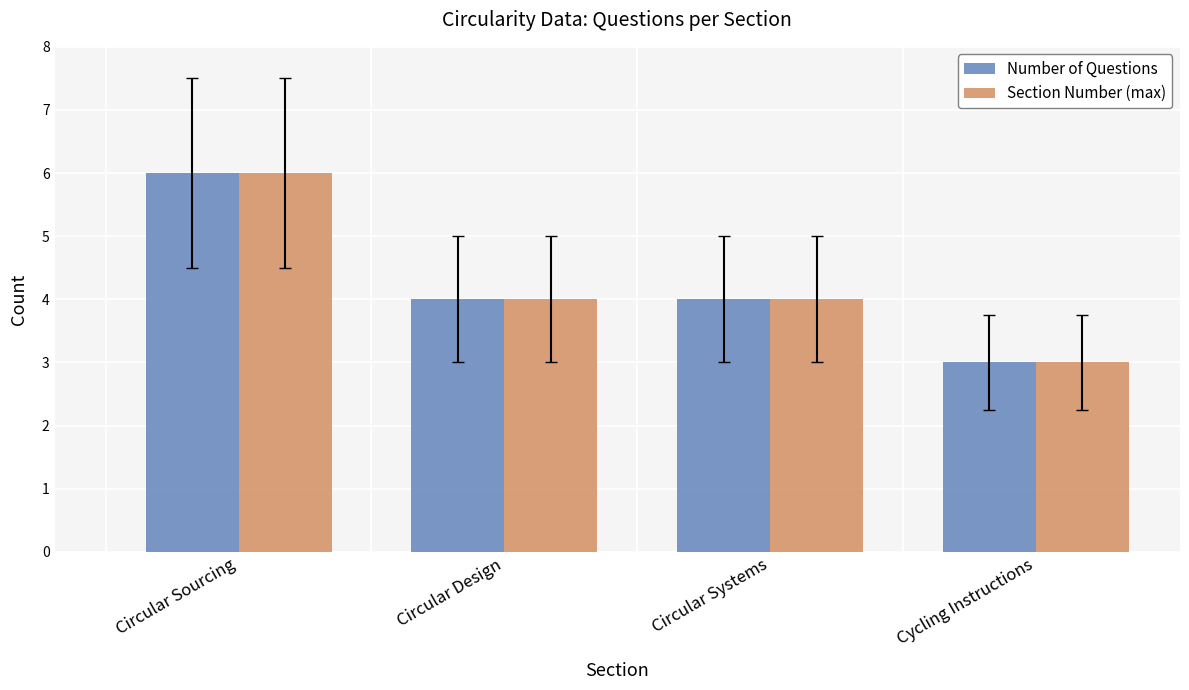

What position from the left is Circular Systems?

3